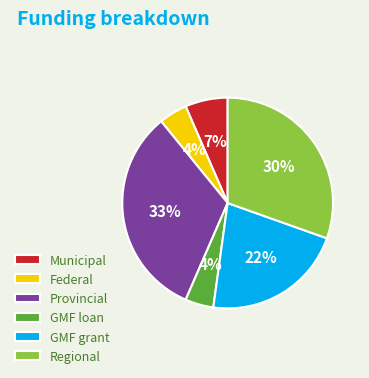

Do GMF loan and Federal together represent more than half of the pie?

No